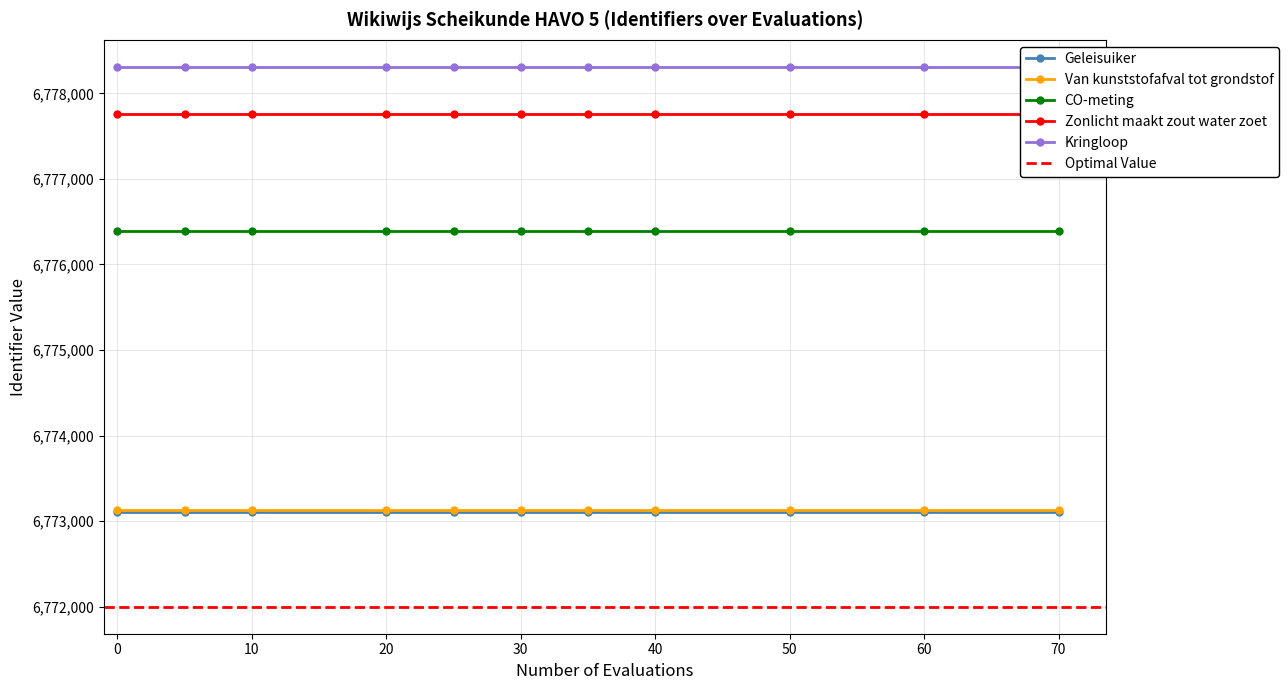

Reading left to right, list all the values displayed in this chart.

Geleisuiker: 6773104	6773104	6773104	6773104	6773104	6773104	6773104	6773104	6773104	6773104	6773104
Van kunststofafval tot grondstof: 6773128	6773128	6773128	6773128	6773128	6773128	6773128	6773128	6773128	6773128	6773128
CO-meting: 6776391	6776391	6776391	6776391	6776391	6776391	6776391	6776391	6776391	6776391	6776391
Zonlicht maakt zout water zoet: 6777762	6777762	6777762	6777762	6777762	6777762	6777762	6777762	6777762	6777762	6777762
Kringloop: 6778310	6778310	6778310	6778310	6778310	6778310	6778310	6778310	6778310	6778310	6778310